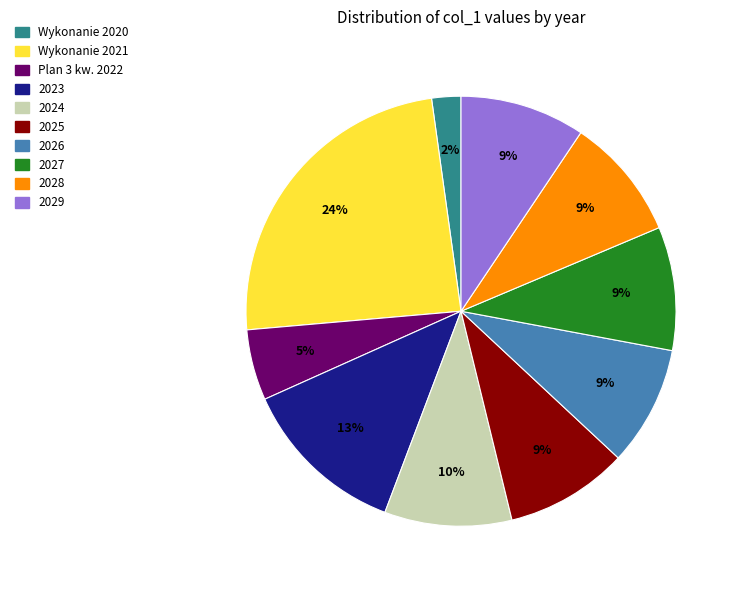

Combined, do 2028 and 2027 account for over 50%?

No